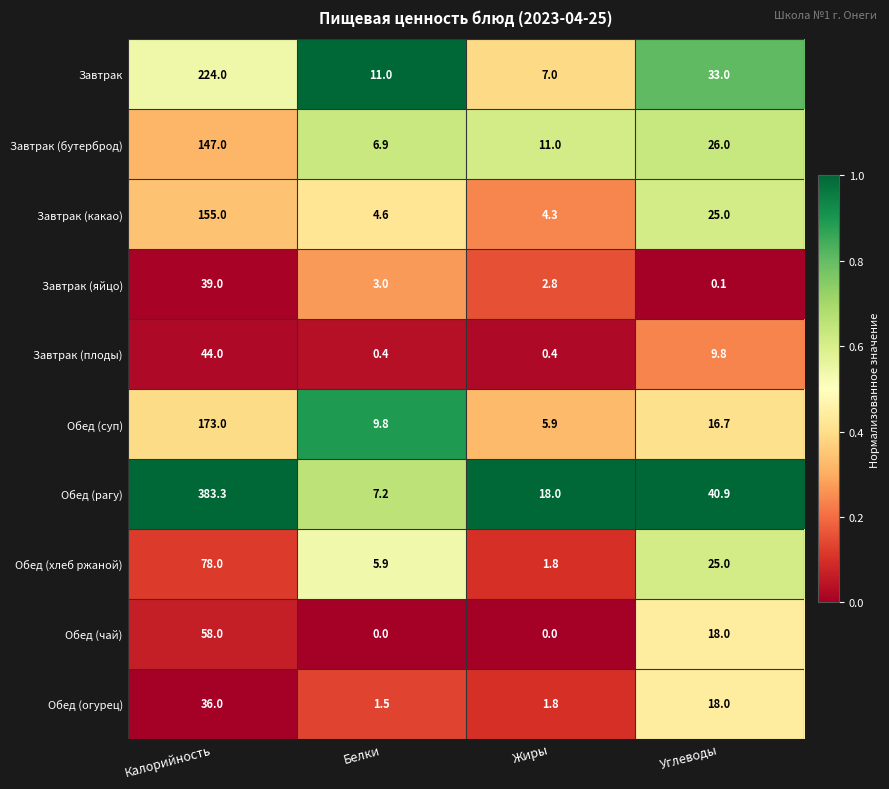

Which series has the widest spread of values?

Обед (рагу)